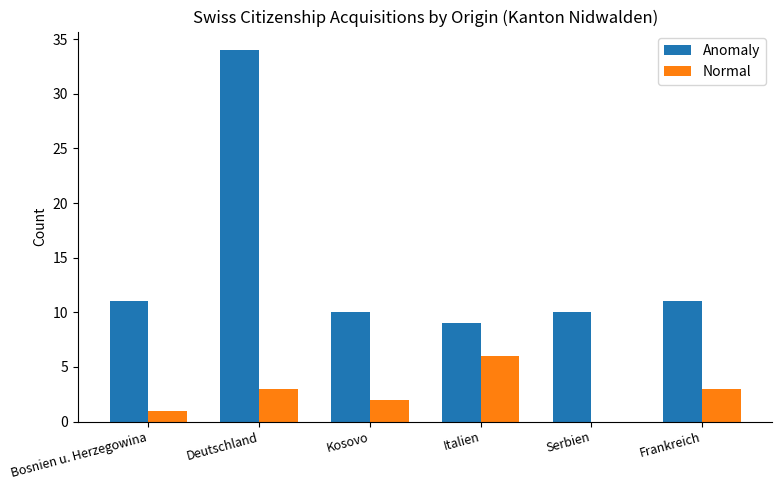

Which category has the highest value in the Normal series?

Italien